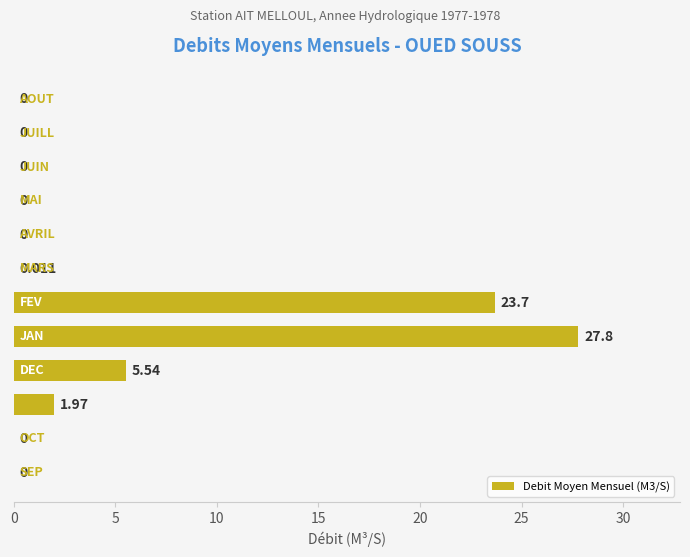

How many categories are shown in the chart?

12